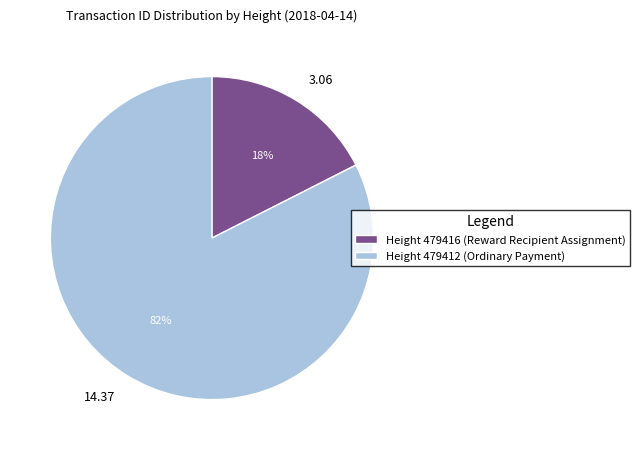

Is 14.37 the majority of the pie?

Yes